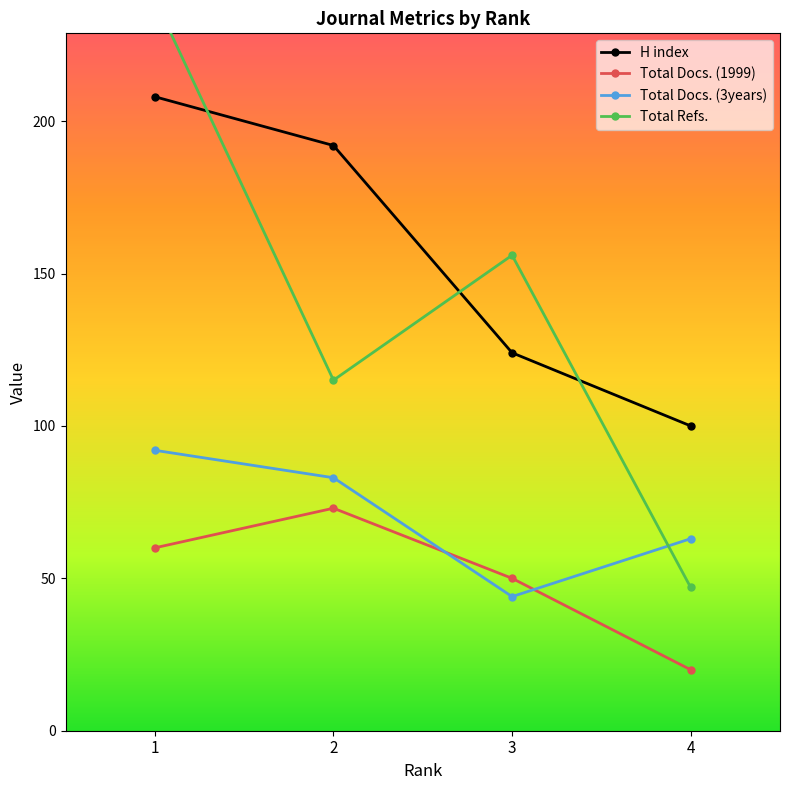

At which category is the sum across all series the highest?

1